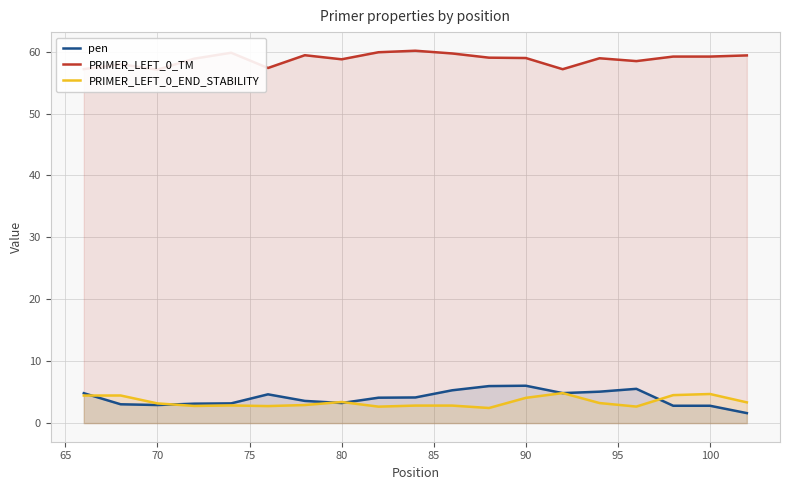

Reading left to right, list all the values displayed in this chart.

pen: 4.8	3.0	2.9	3.1	3.2	4.6	3.6	3.2	4.1	4.1	5.3	6.0	6.0	4.8	5.1	5.5	2.8	2.8	1.6
PRIMER_LEFT_0_TM: 57.2	58.0	57.1	58.9	59.8	57.4	59.4	58.8	59.9	60.1	59.7	59.0	59.0	57.2	58.9	58.5	59.2	59.2	59.4
PRIMER_LEFT_0_END_STABILITY: 4.5	4.5	3.2	2.8	2.9	2.8	2.9	3.4	2.7	2.8	2.8	2.4	4.1	4.8	3.2	2.7	4.5	4.7	3.4